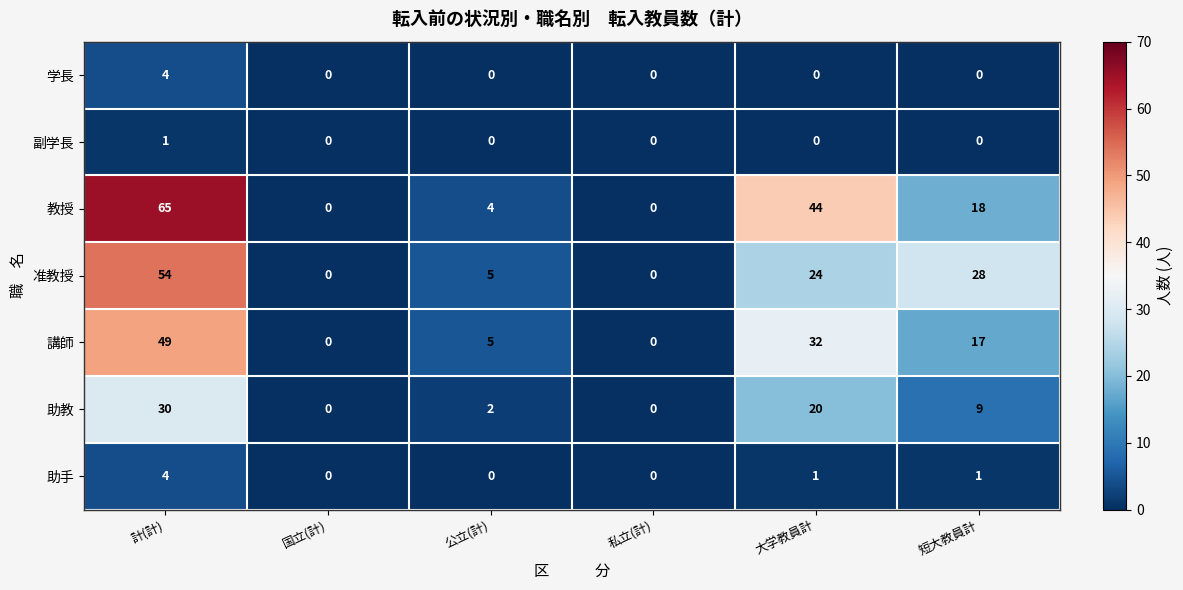

What is the total value across all series at 短大教員計?

73